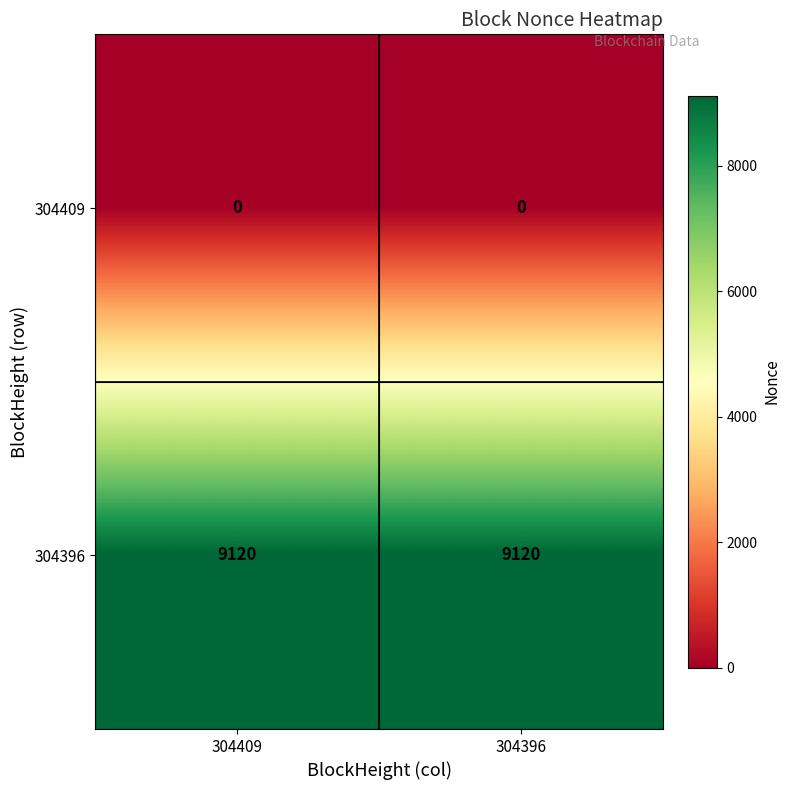

Reading left to right, what are all the values shown in this chart?

304409: 304409=0	304396=0
304396: 304409=9120	304396=9120